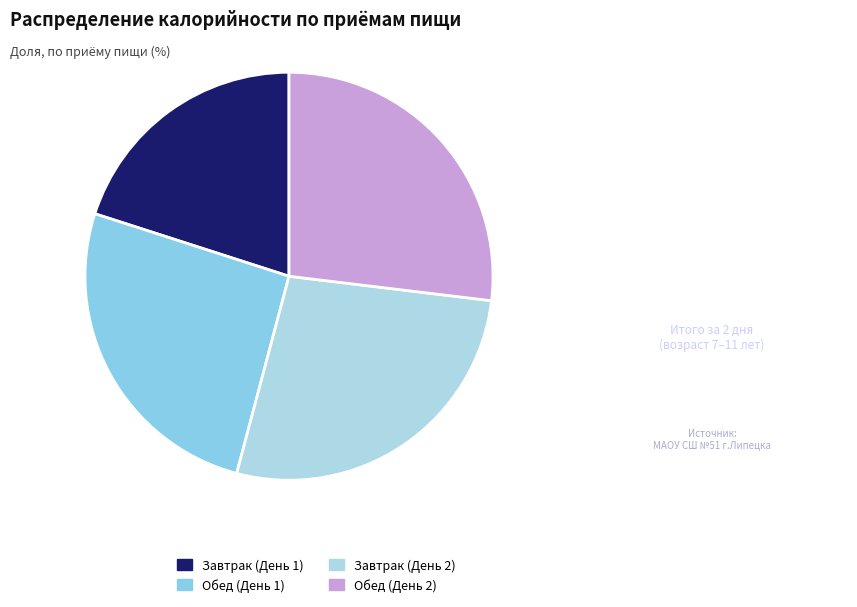

Combined, what portion of the pie is Обед (День 1) and Завтрак (День 2)?

53.0%